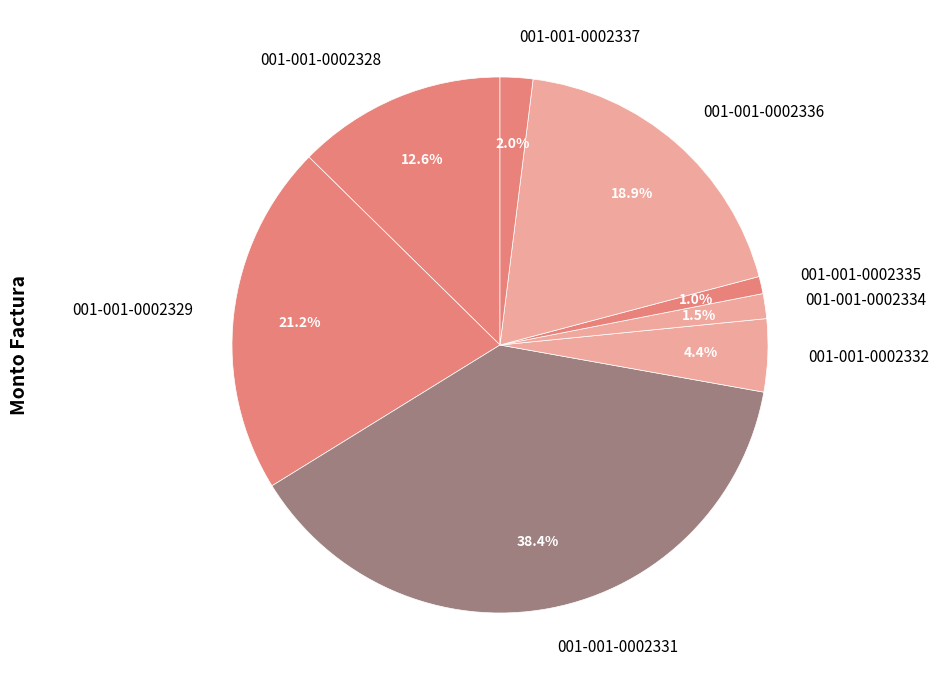

What percentage is the 001-001-0002328 slice, to the nearest percent?

13%